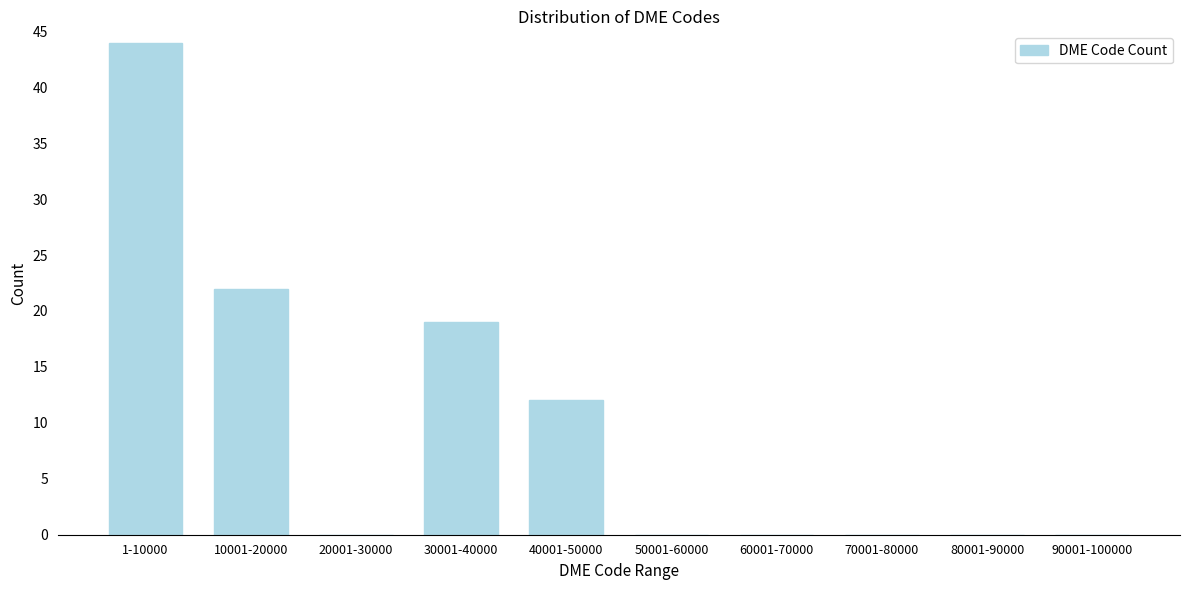

Reading right to left, transcribe all the data shown in this chart.

90001-100000=0	80001-90000=0	70001-80000=0	60001-70000=0	50001-60000=0	40001-50000=12	30001-40000=19	20001-30000=0	10001-20000=22	1-10000=44